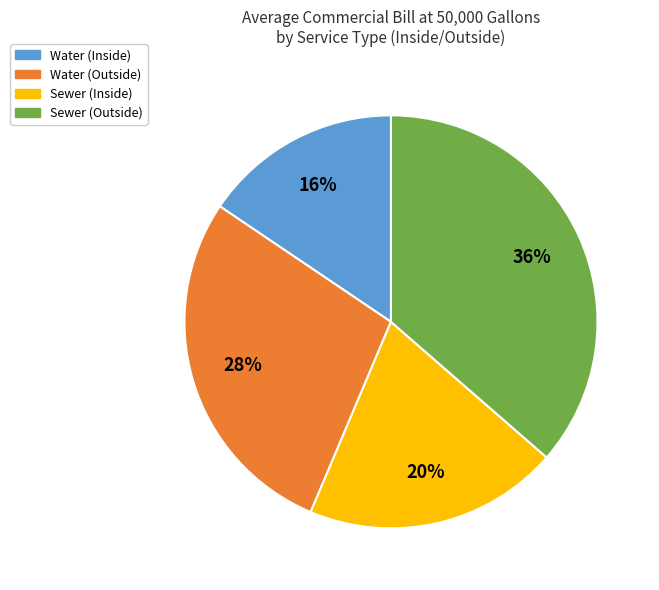

Is there any slice that represents more than half of the pie?

No